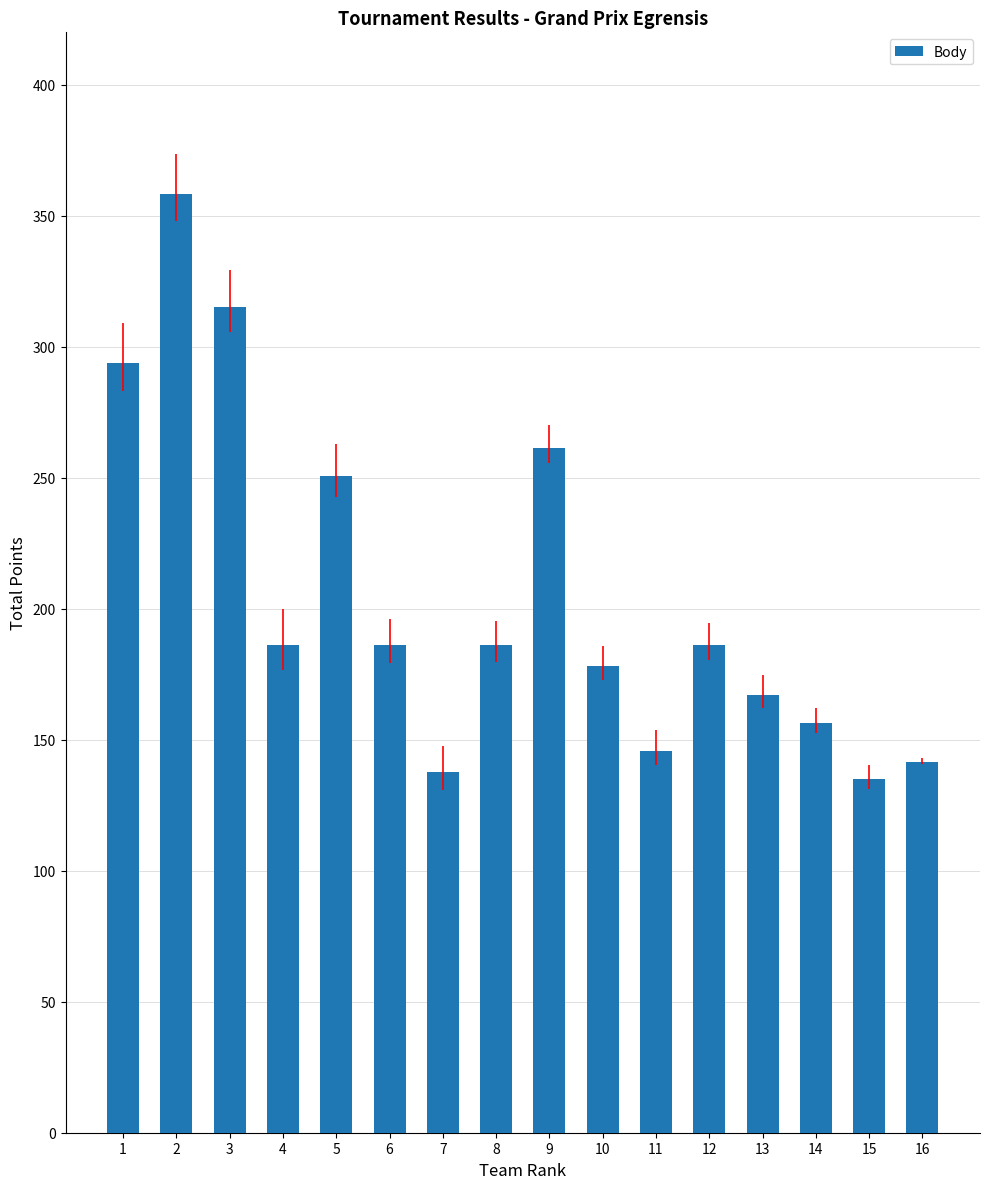

How many data points are less than 186?

7